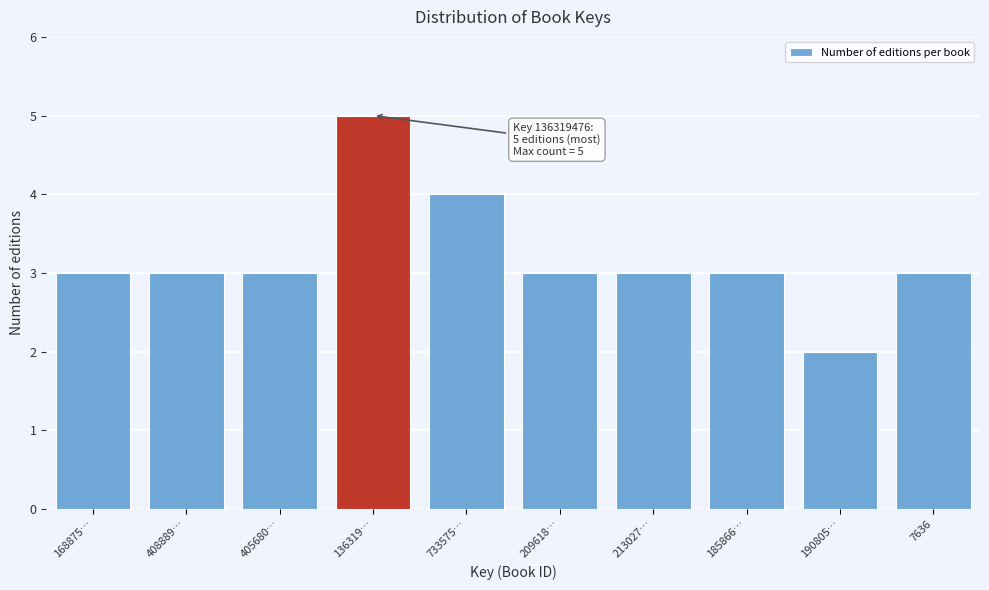

Reading left to right, transcribe all the data shown in this chart.

3	3	3	5	4	3	3	3	2	3